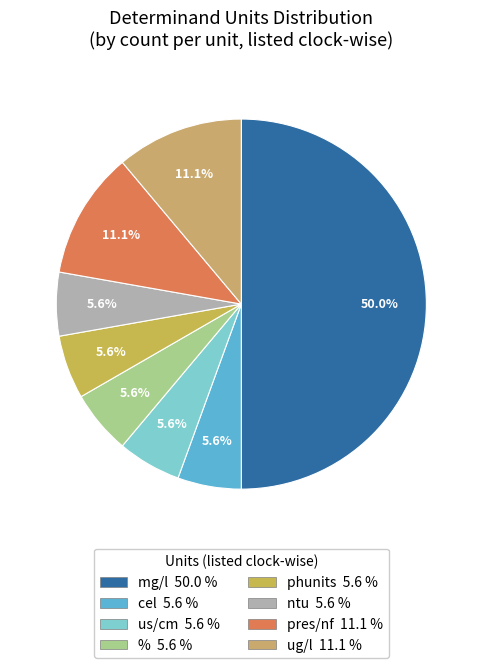

How many segments does this pie chart have?

8